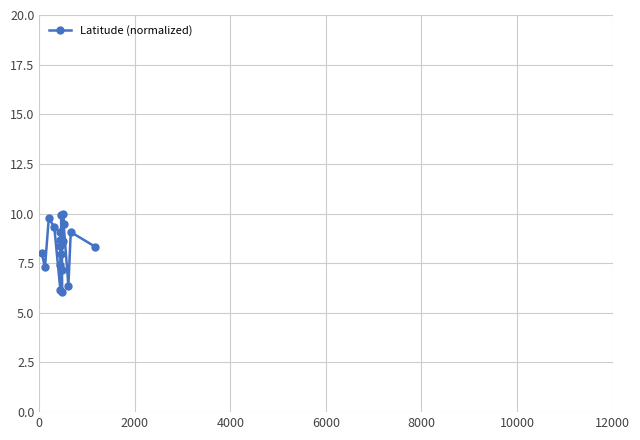

What is the sum of all values?

165.6